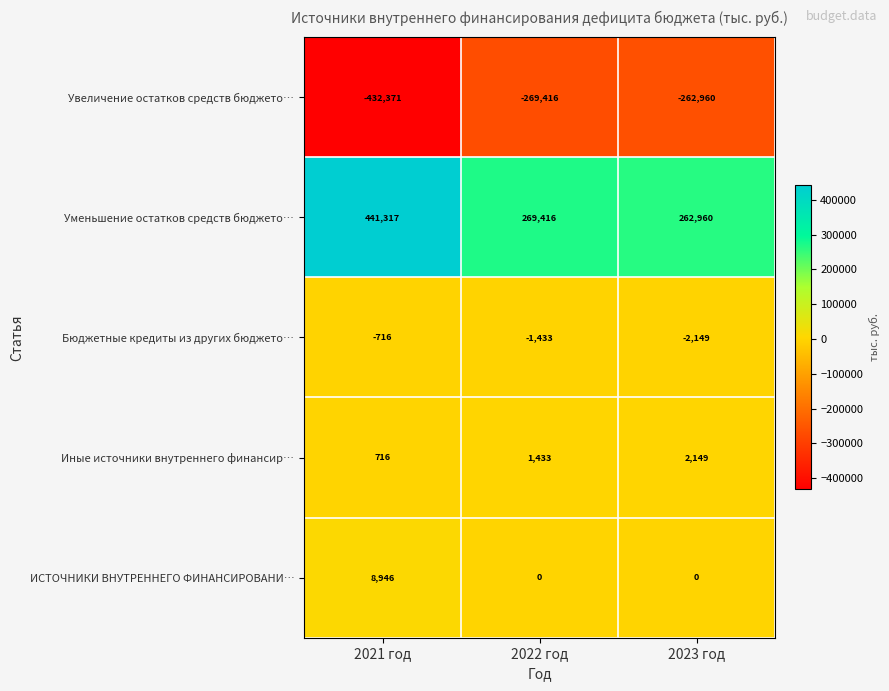

Reading left to right, extract all data points from this chart.

Увеличение остатков средств бюджето…: 2021 год=-432371	2022 год=-269416	2023 год=-262960
Уменьшение остатков средств бюджето…: 2021 год=441317	2022 год=269416	2023 год=262960
Бюджетные кредиты из других бюджето…: 2021 год=-716	2022 год=-1433	2023 год=-2149
Иные источники внутреннего финансир…: 2021 год=716	2022 год=1433	2023 год=2149
ИСТОЧНИКИ ВНУТРЕННЕГО ФИНАНСИРОВАНИ…: 2021 год=8946	2022 год=0	2023 год=0